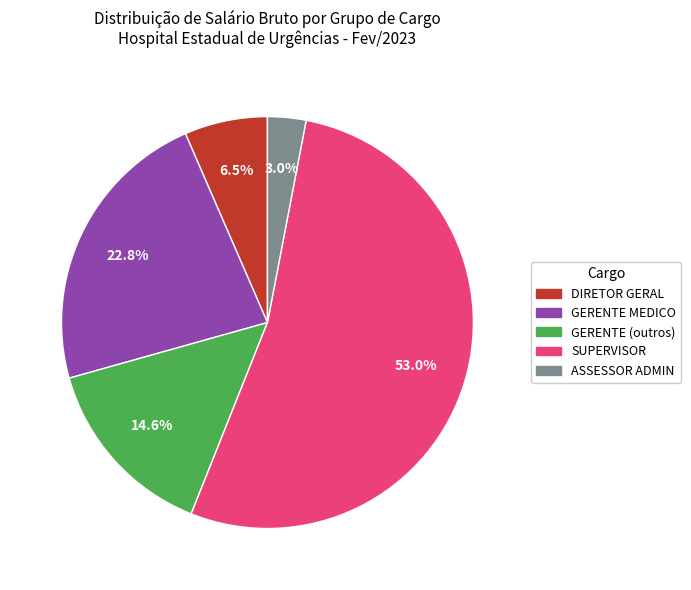

Is there any slice that represents more than half of the pie?

Yes